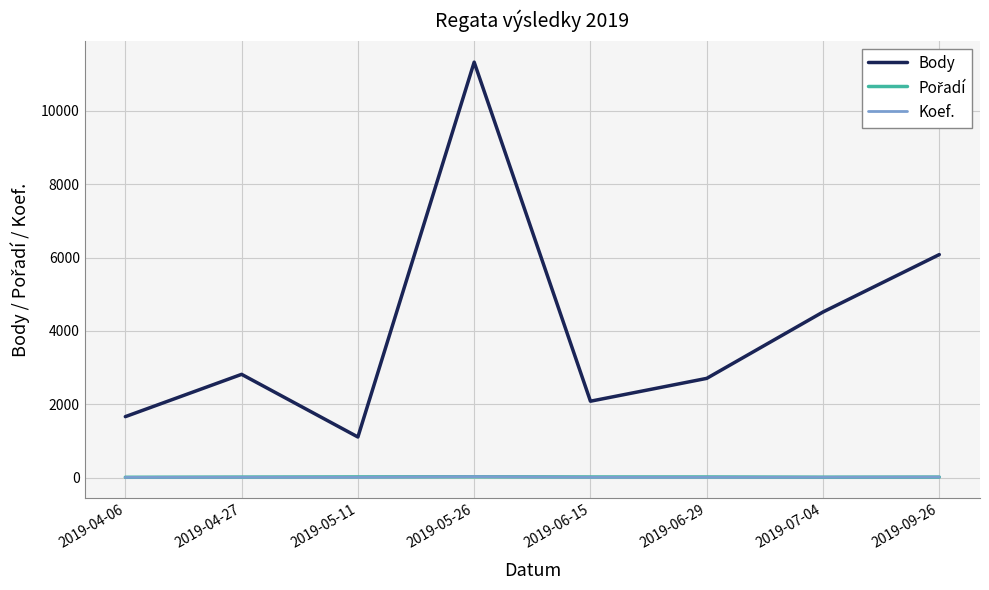

True or false: Body and Koef. intersect in this chart.

False